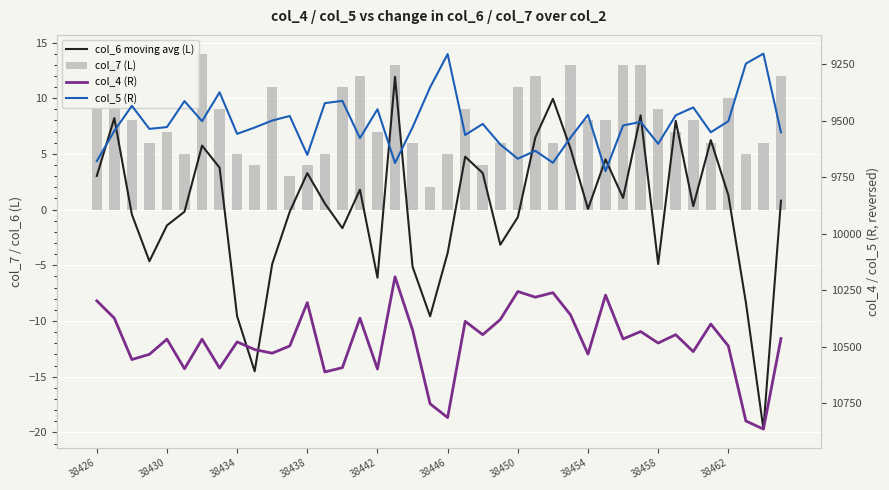

What are all the series names shown in the legend?

col_6 moving avg (L), col_7 (L), col_4 (R), col_5 (R)